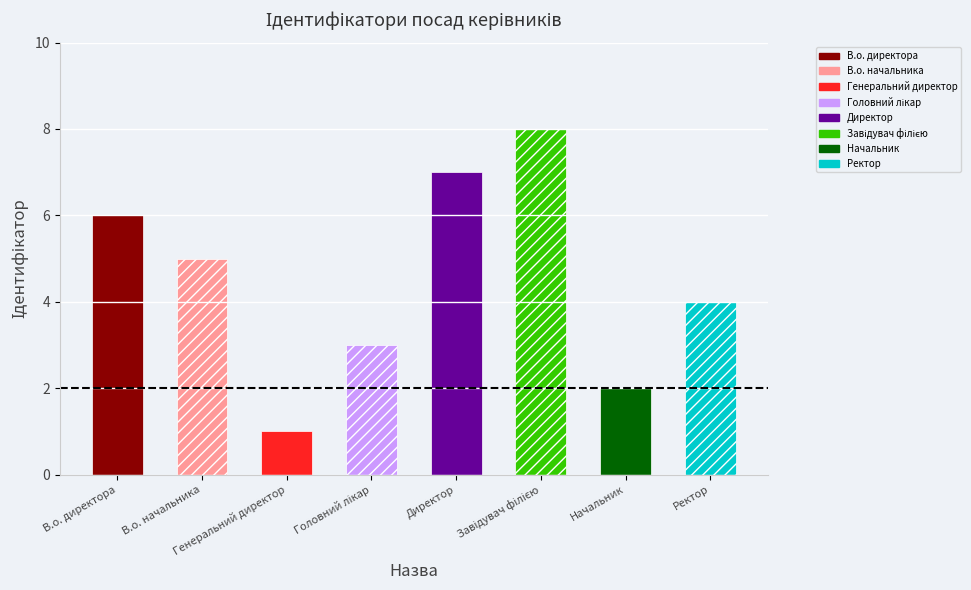

What position from the left is В.о. начальника?

2